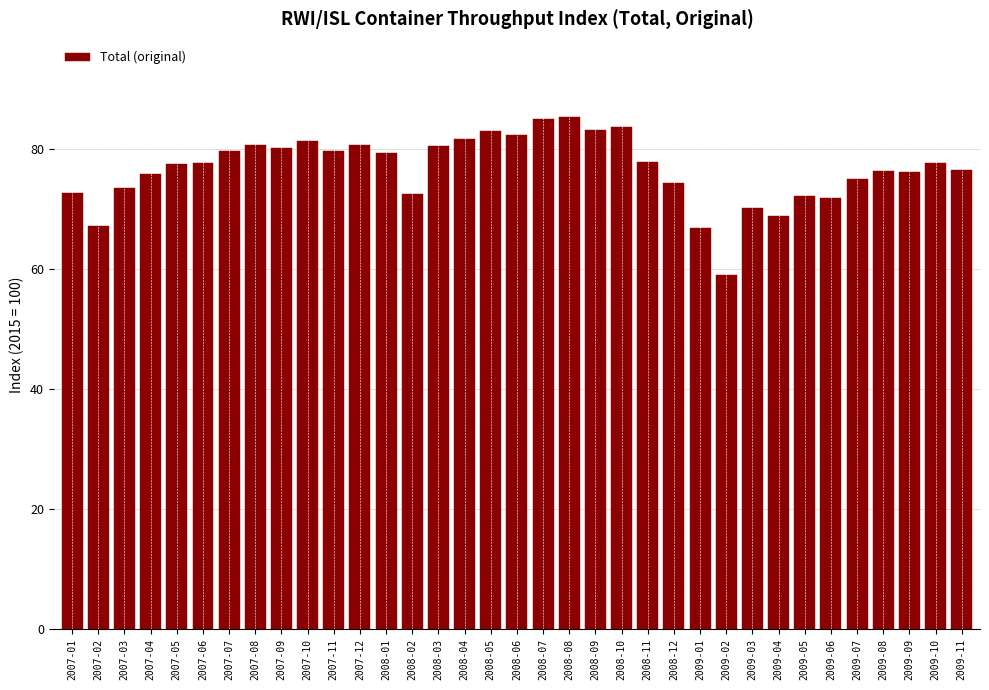

What is the ratio of the value at 2009-06 to the value at 2007-01?

1.0